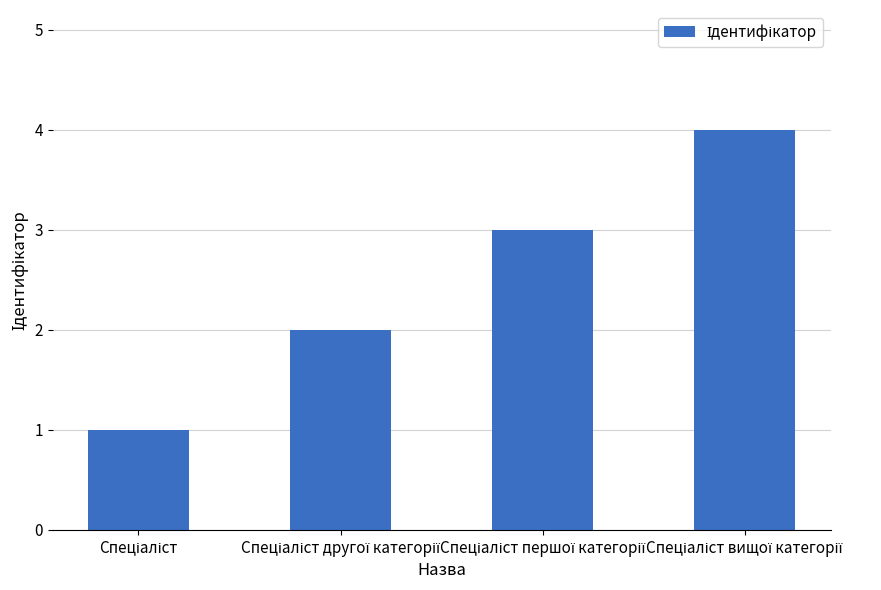

How many data points are less than 3?

2